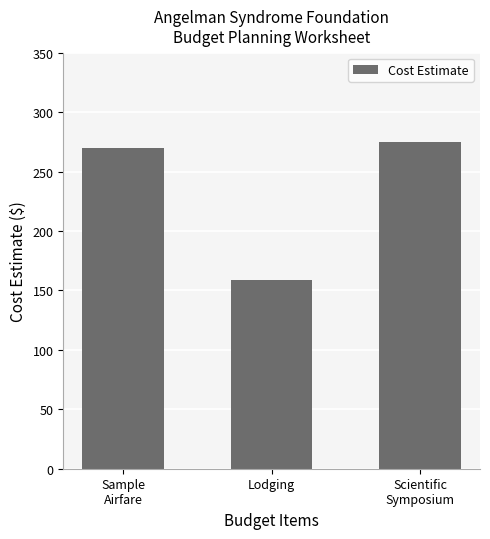

What is the difference between the second highest and minimum values?

111